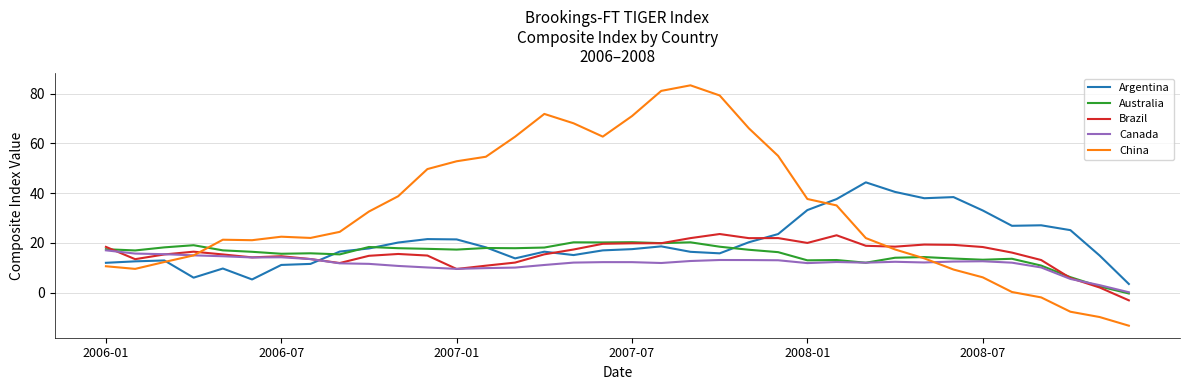

Which series has the largest range (max minus min)?

China